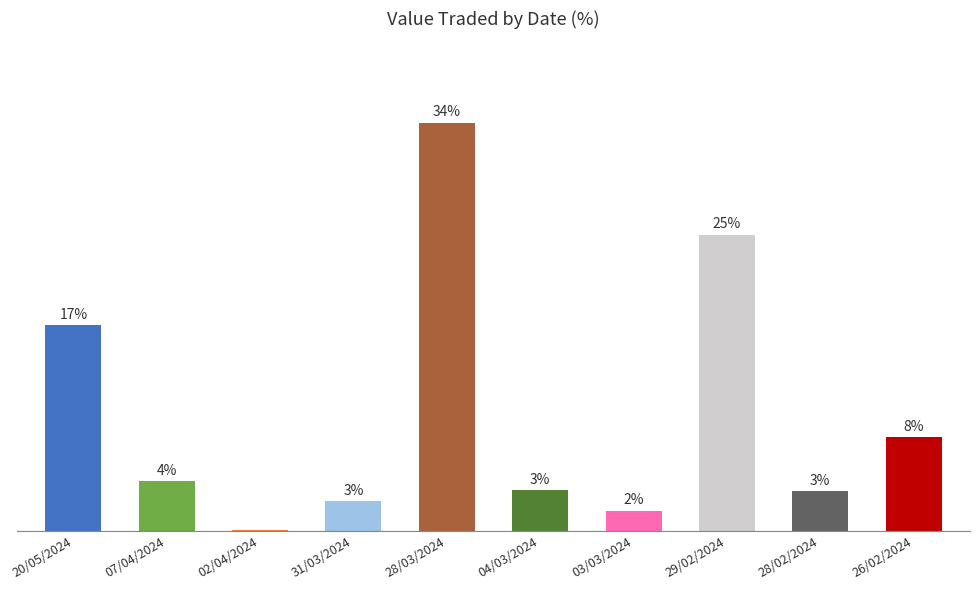

Rank the categories by value from highest to lowest.

28/03/2024, 29/02/2024, 20/05/2024, 26/02/2024, 07/04/2024, 04/03/2024, 28/02/2024, 31/03/2024, 03/03/2024, 02/04/2024